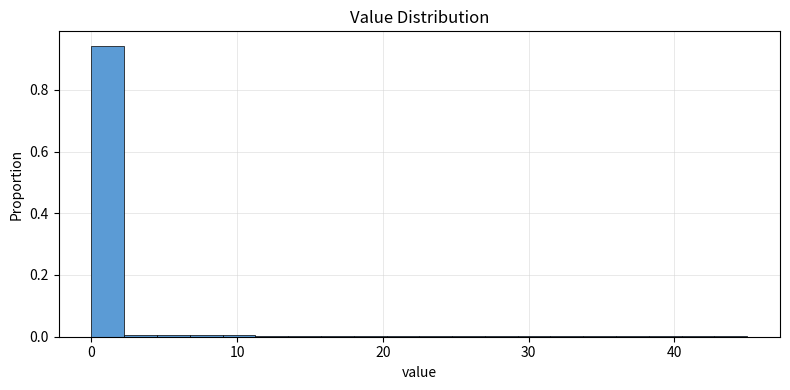

Around what value on the x-axis is the tallest bar? Give the approximate position of its centre, as read against the axis.

1